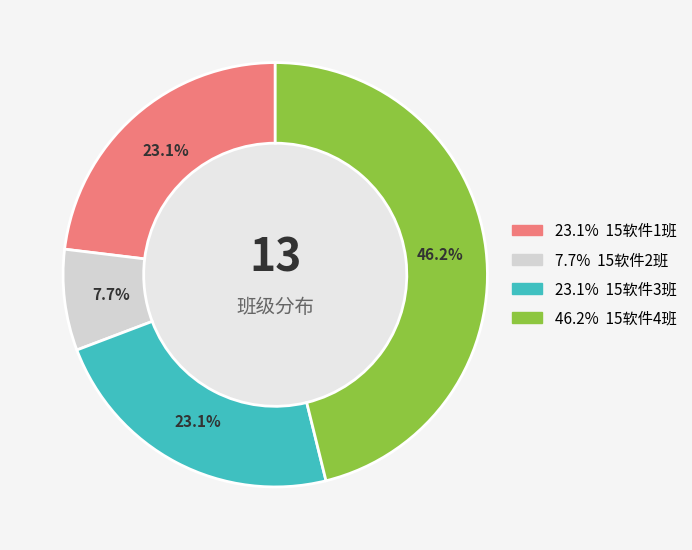

Is there a majority slice in this chart?

No